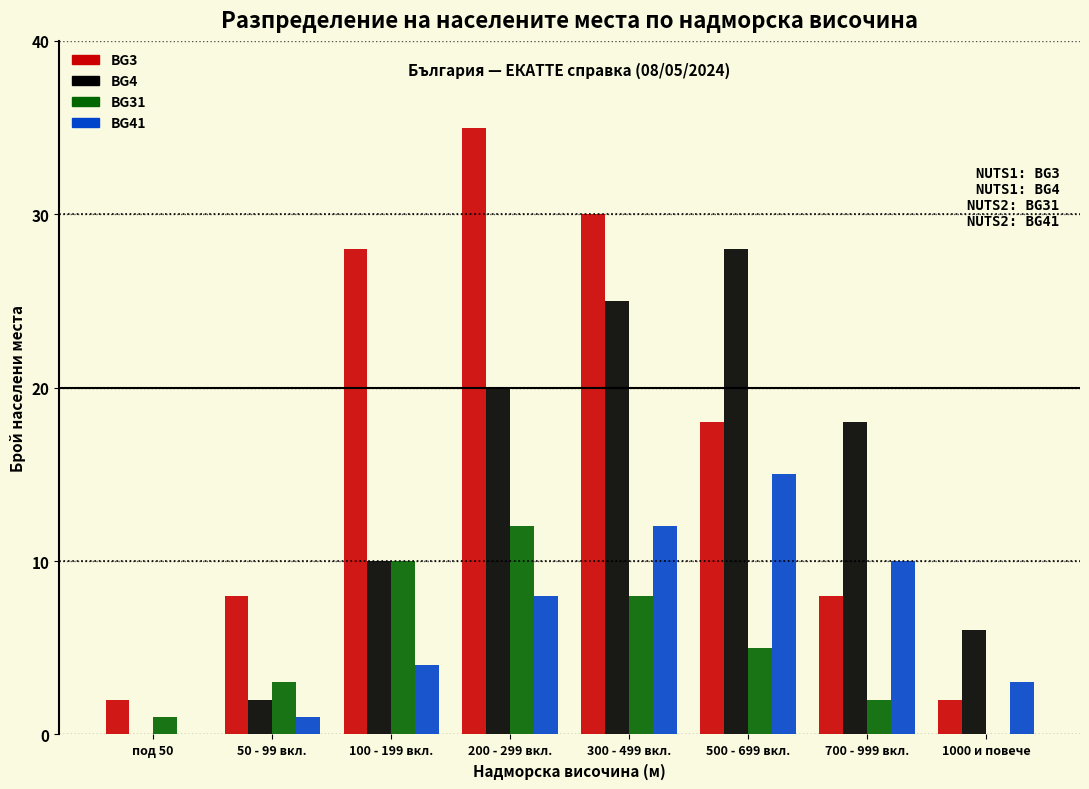

Between 300 - 499 вкл. and 500 - 699 вкл., which series saw the biggest shift?

BG3